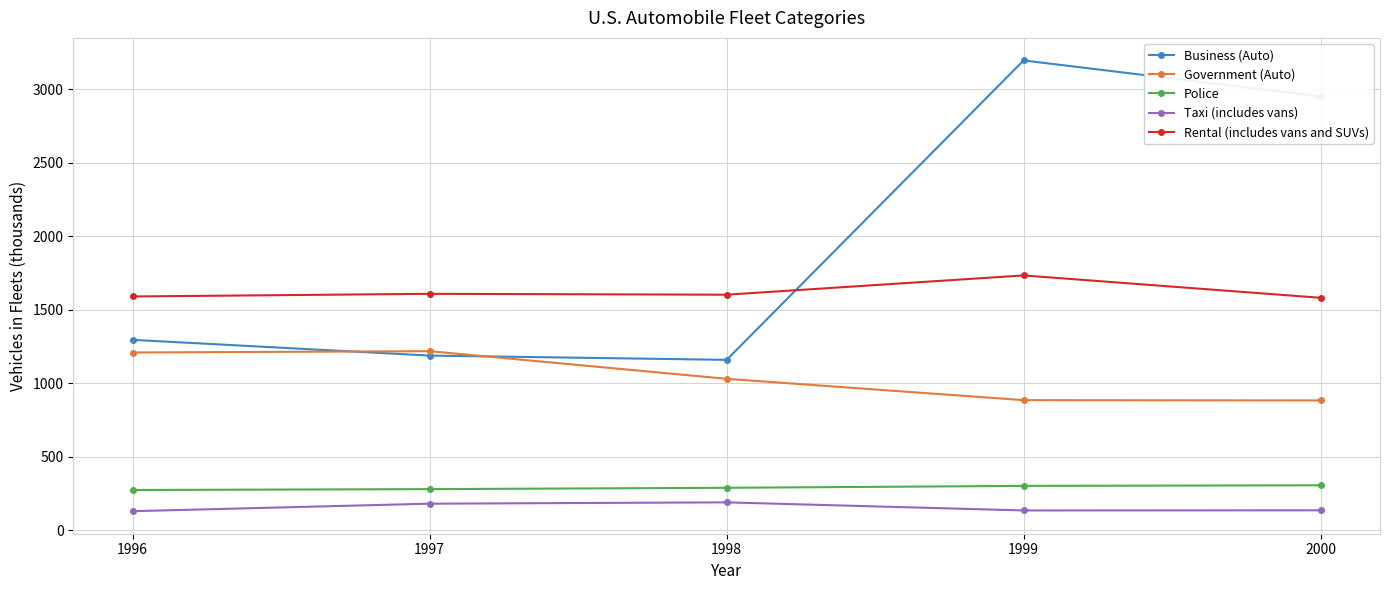

At which category is the sum across all series the highest?

1999